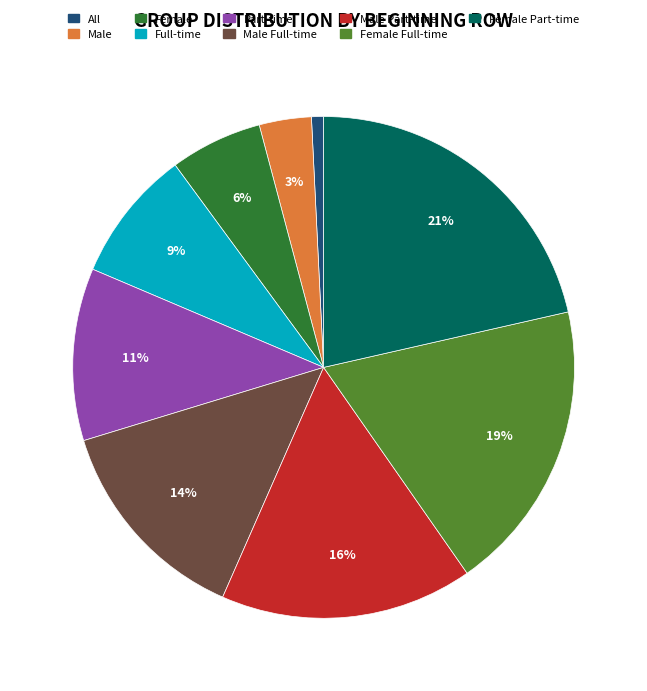

Which category has the biggest portion of the pie?

Female Part-time